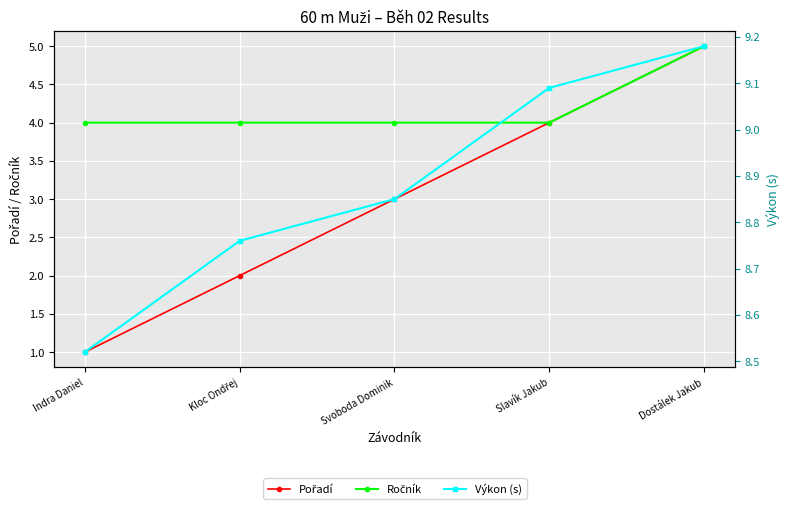

What are all the series names shown in the legend?

Pořadí, Ročník, Výkon (s)